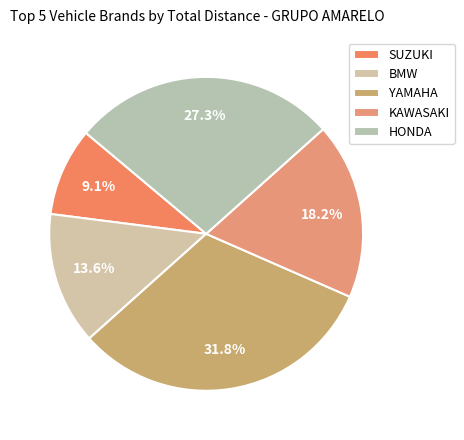

How many segments does this pie chart have?

5